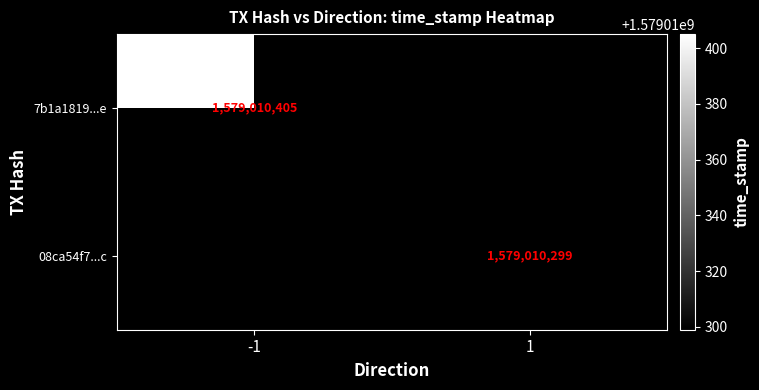

True or false: 7b1a1819...e has a value of 1579010405 at -1.

True